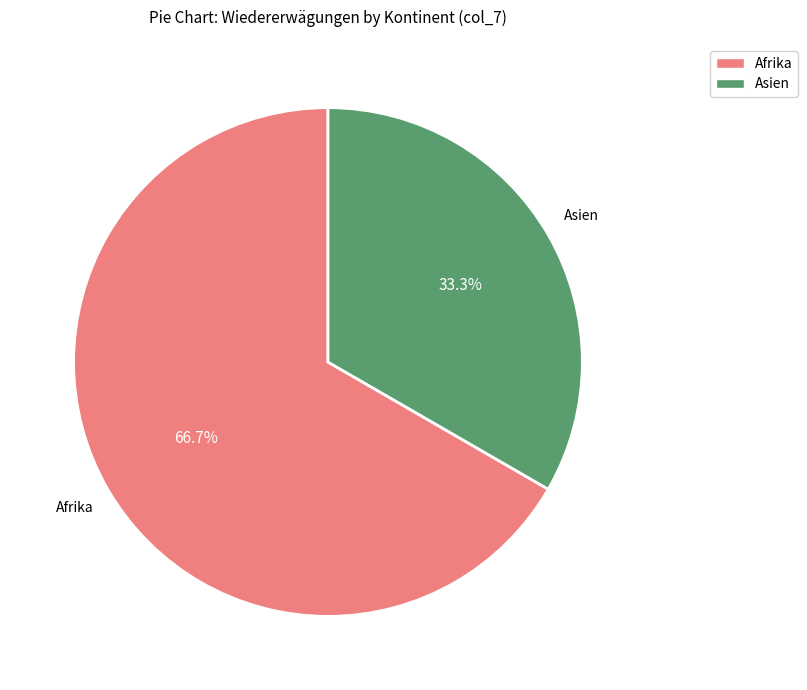

Combined, what portion of the pie is Afrika and Asien?

100.0%